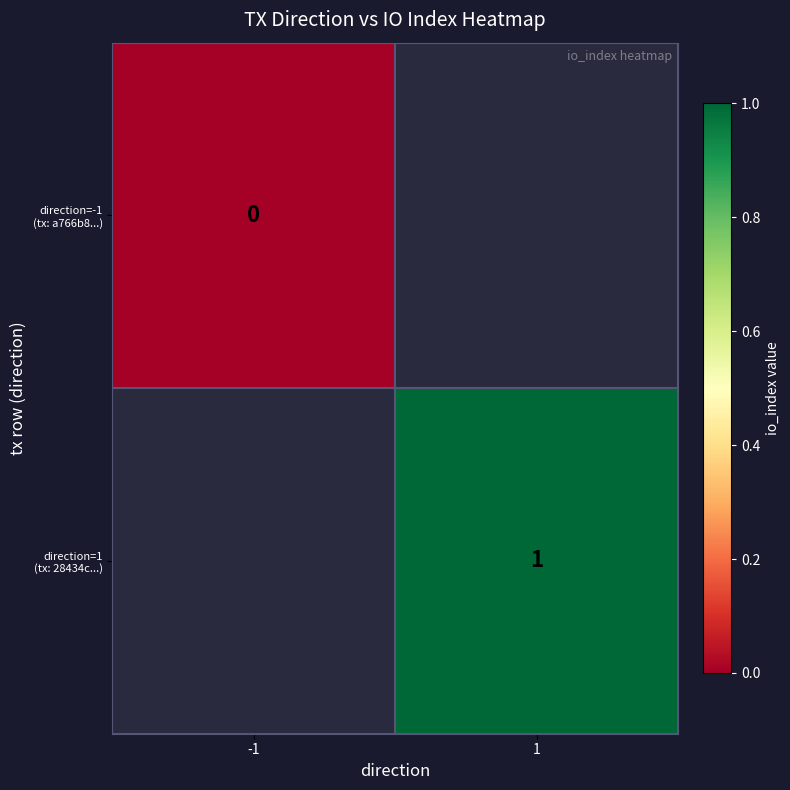

Which series has the widest spread of values?

direction=-1 (tx: a766b8...)